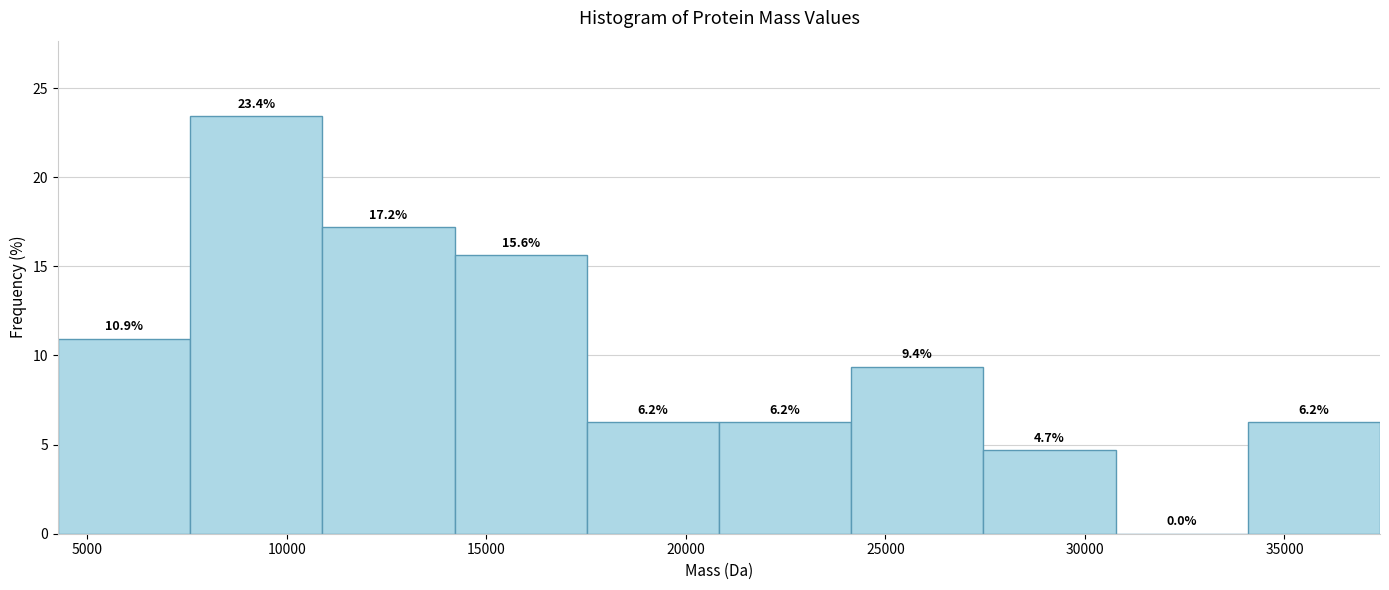

Which range on the x-axis has the tallest bar?

7500 to 11000